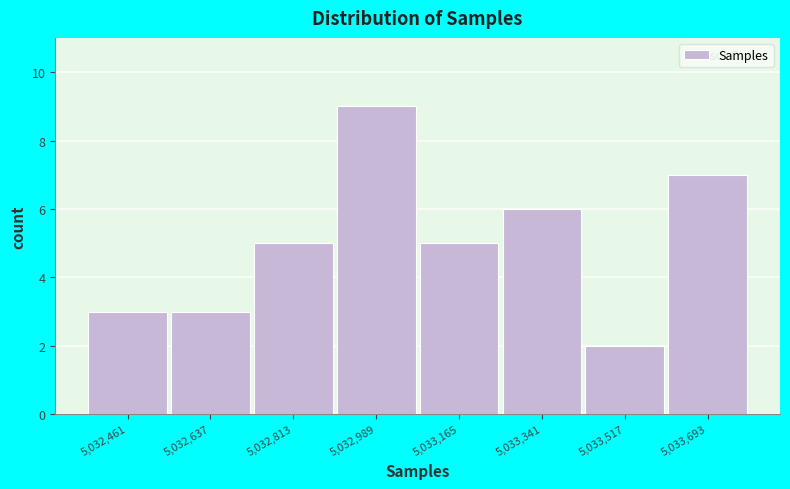

Which range on the x-axis has the tallest bar?

5032900 to 5033080